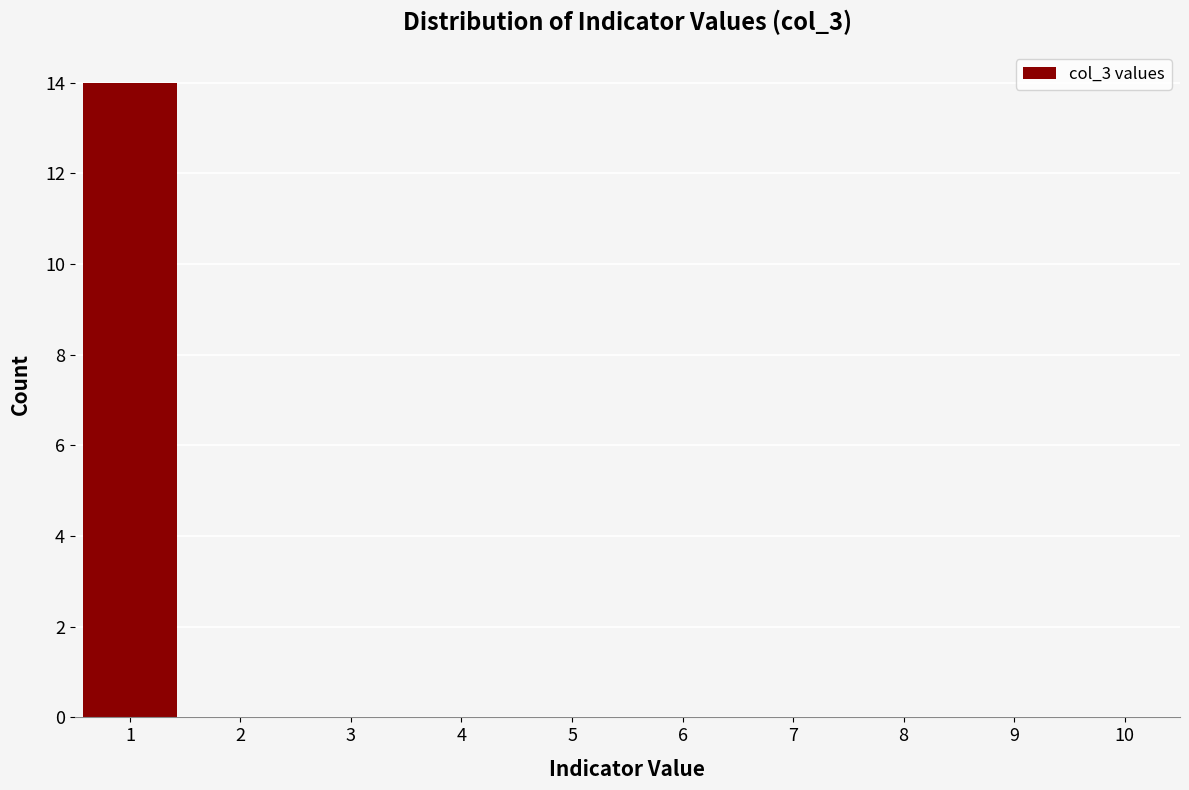

Reading left to right, what are all the values shown in this chart?

1=14	2=0	3=0	4=0	5=0	6=0	7=0	8=0	9=0	10=0